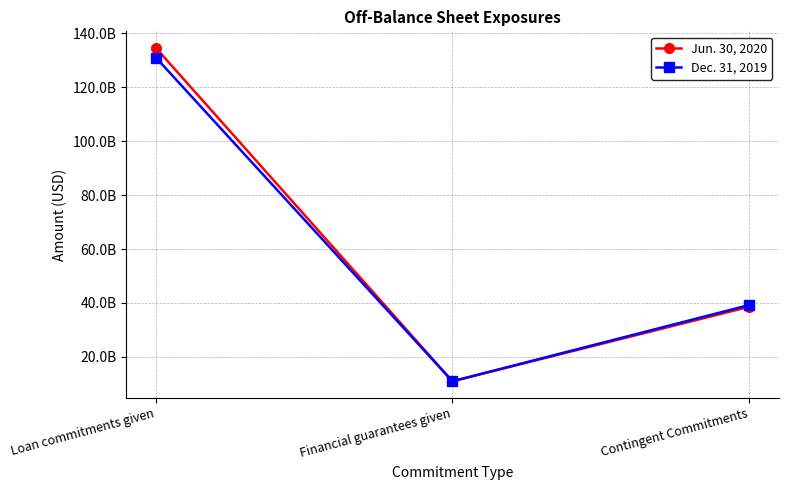

What is the label of the 2nd point from the right?

Financial guarantees given